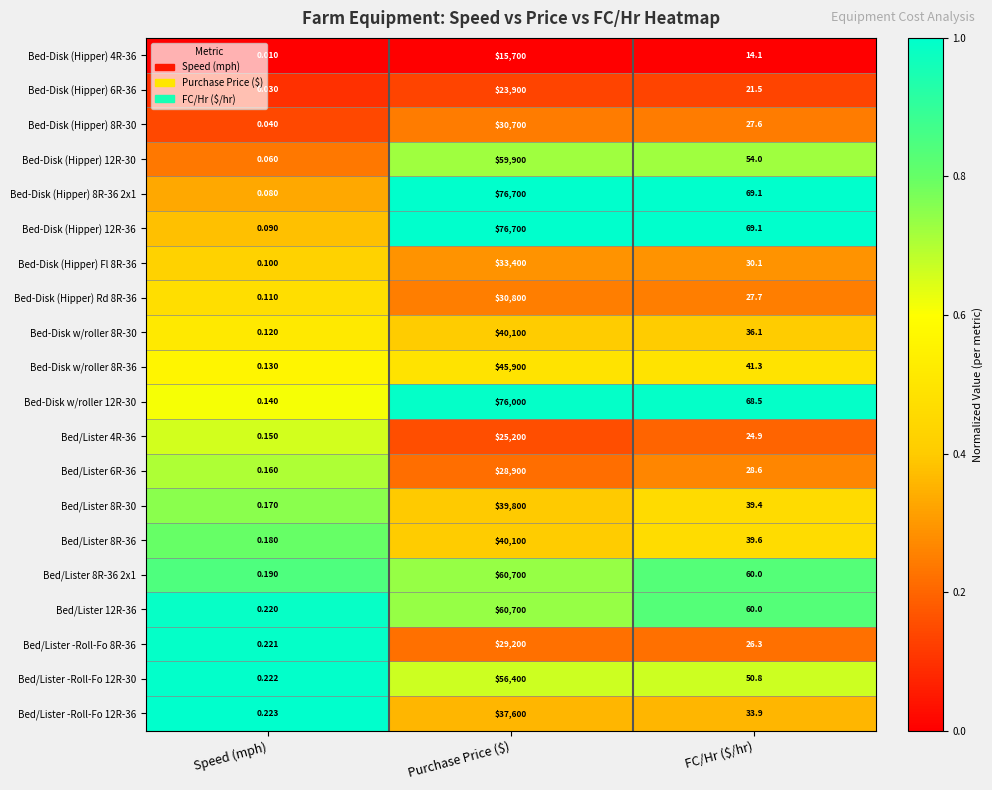

At which label is Bed/Lister 8R-36 2x1 closest to 30350?

FC/Hr ($/hr)